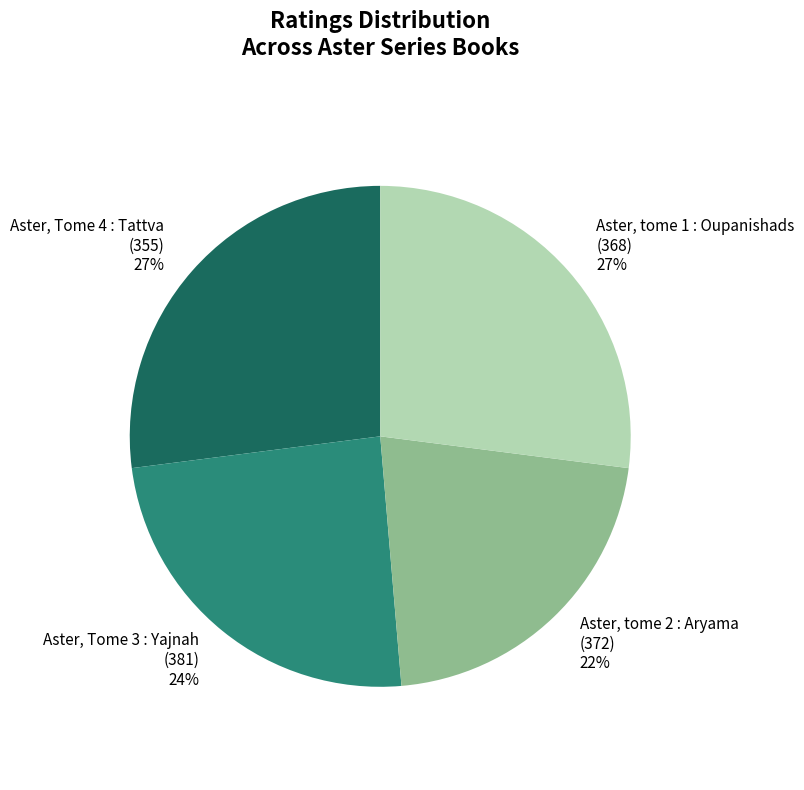

Is the sum of Aster, tome 1 : Oupanishads (368) and Aster, Tome 4 : Tattva (355) greater than half?

Yes